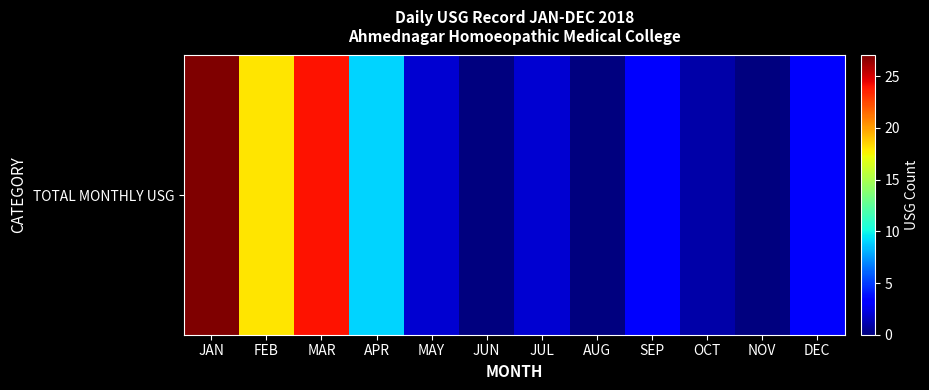

True or false: the data shows 5 at FEB.

False